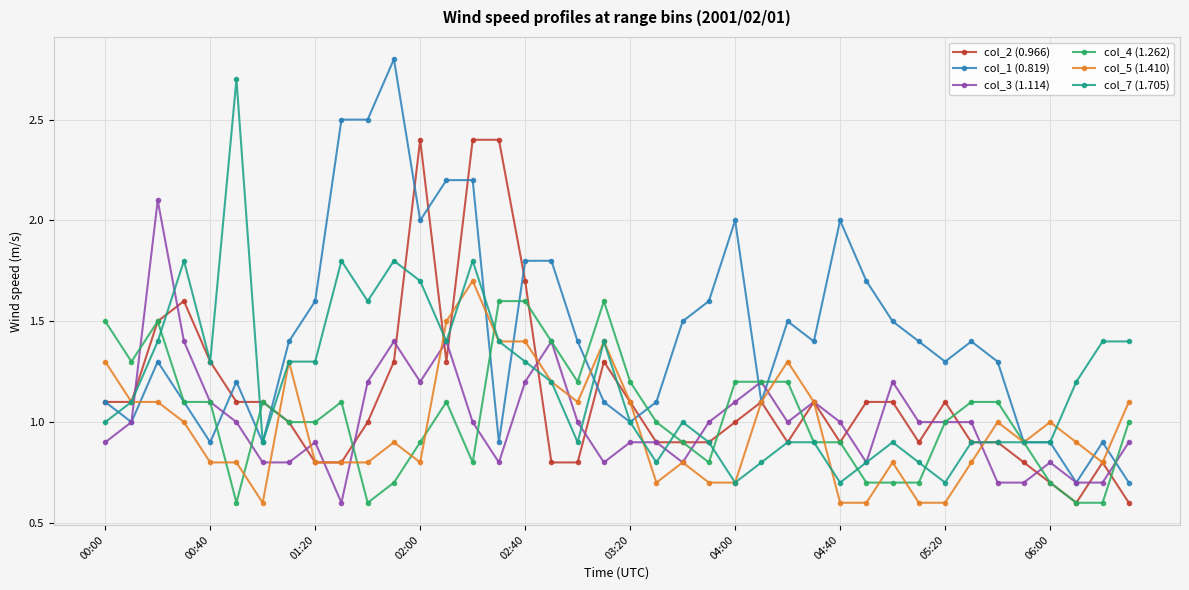

What is the greatest value displayed?

2.8